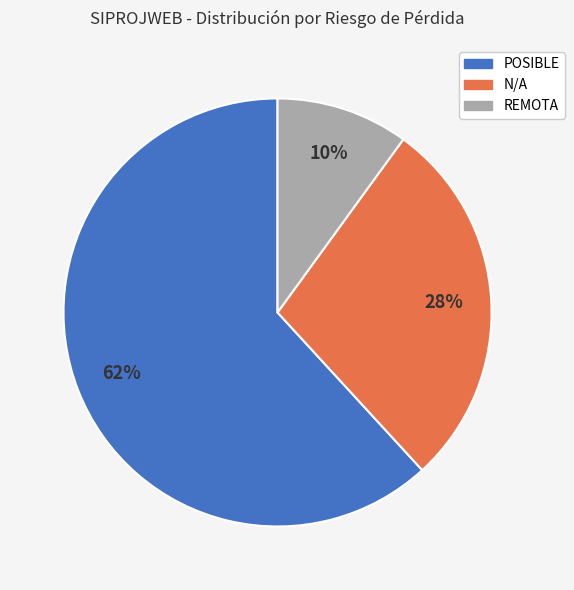

Approximately how many times larger is the value at REMOTA compared to N/A?

0.4